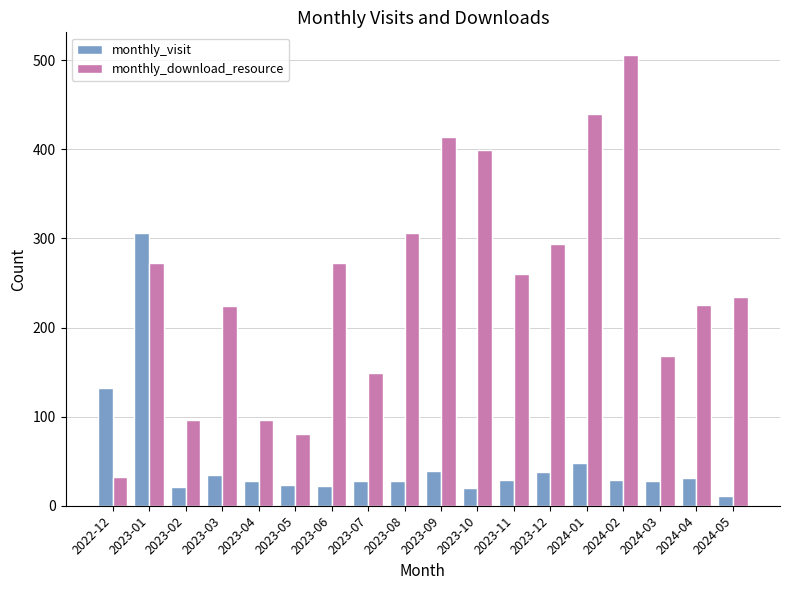

List the series in order of their peak value, lowest first.

monthly_visit, monthly_download_resource